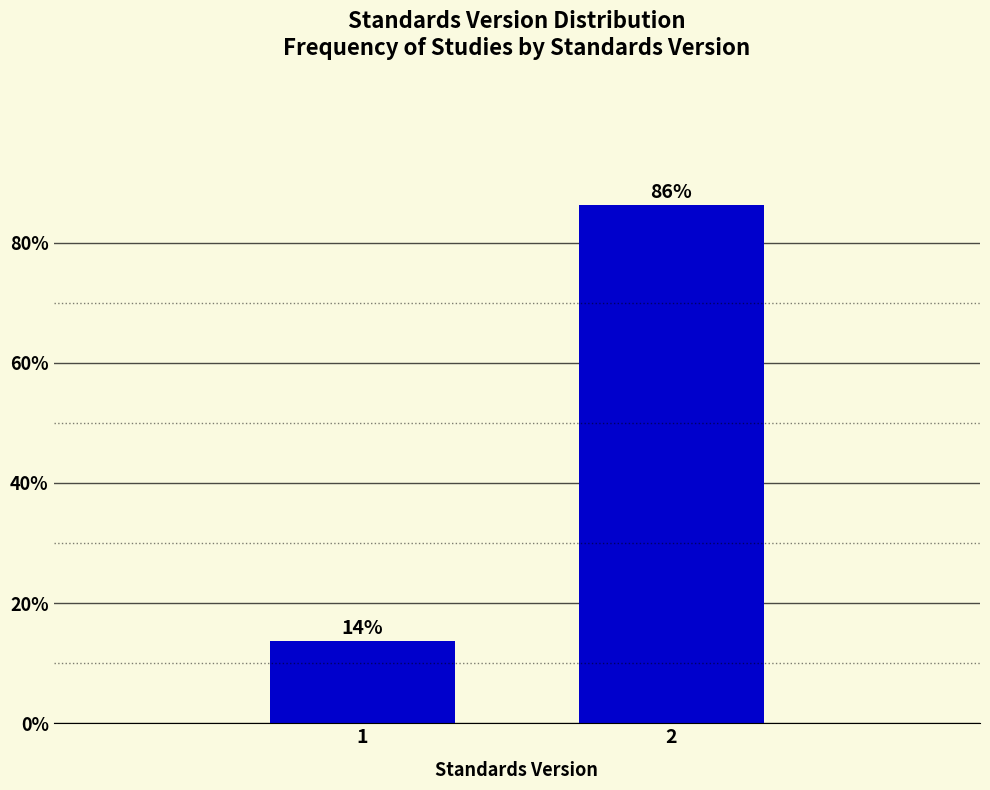

Rank the categories by value from highest to lowest.

2, 1